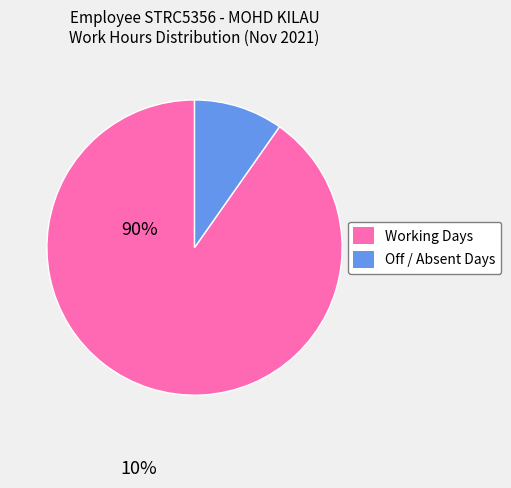

Is there a majority slice in this chart?

Yes